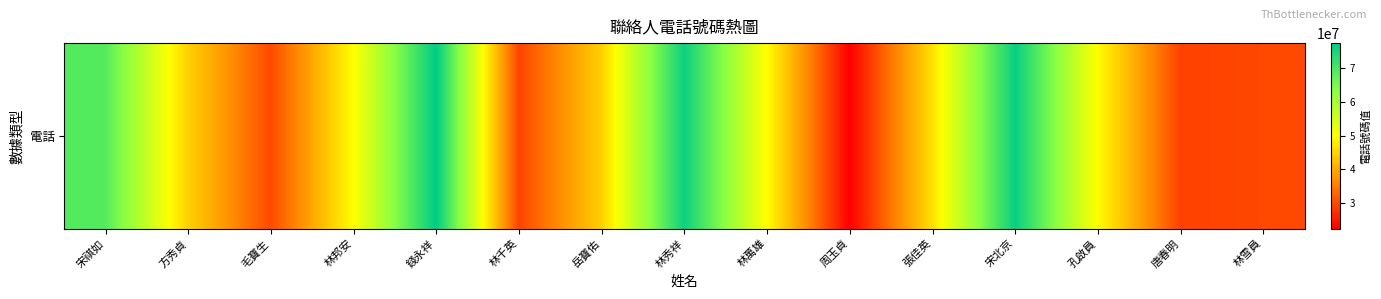

At which category does the chart reach its peak across all series?

錢永祥